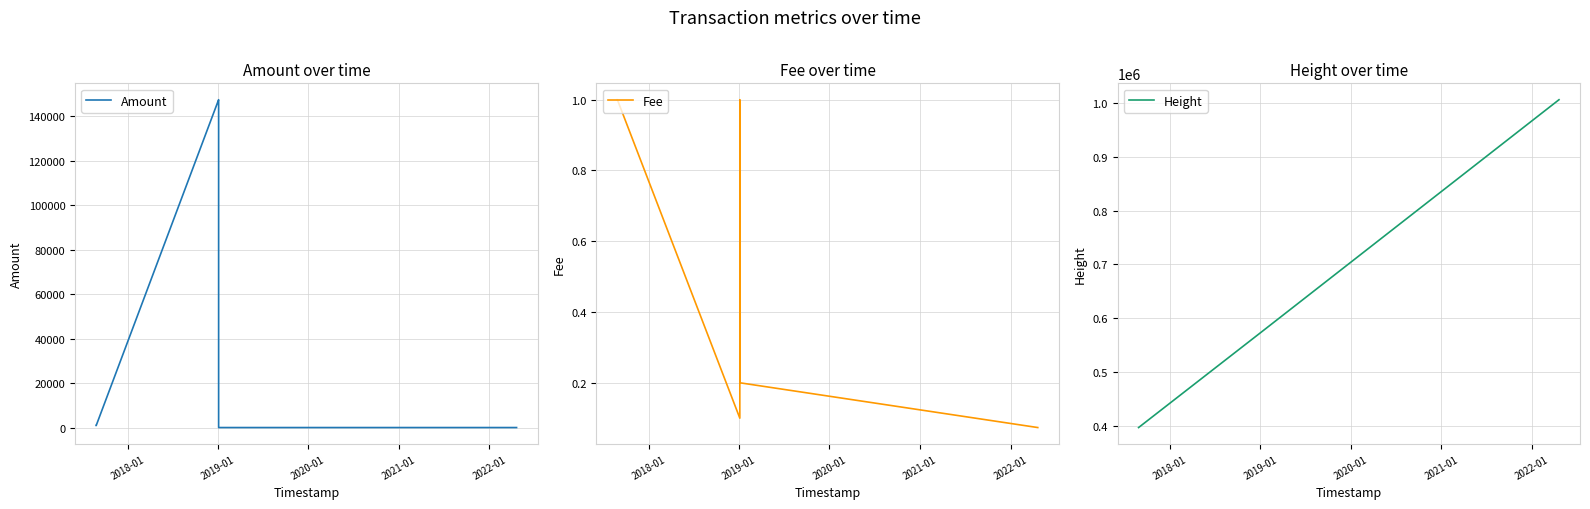

Does the chart display data point markers on the line(s)?

No